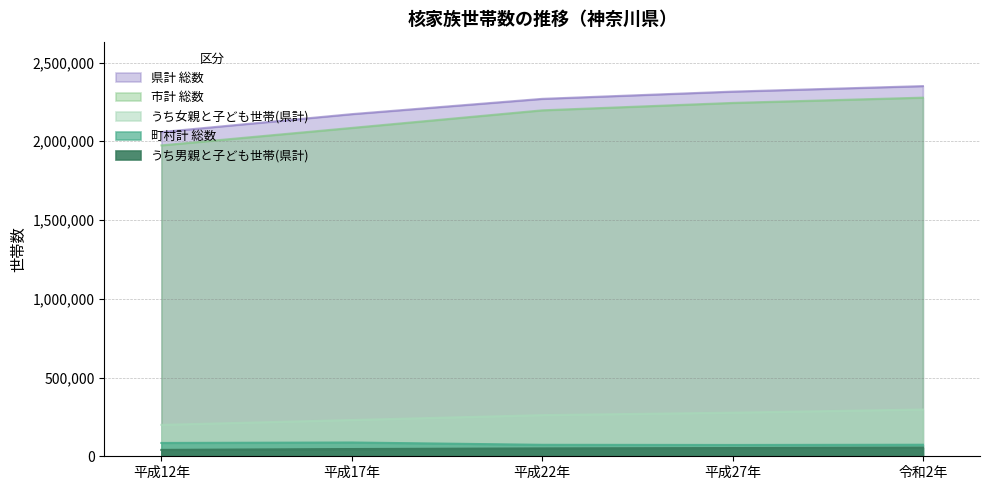

What are all the series names shown in the legend?

県計 総数, 市計 総数, うち女親と子ども世帯(県計), うち男親と子ども世帯(県計), 町村計 総数